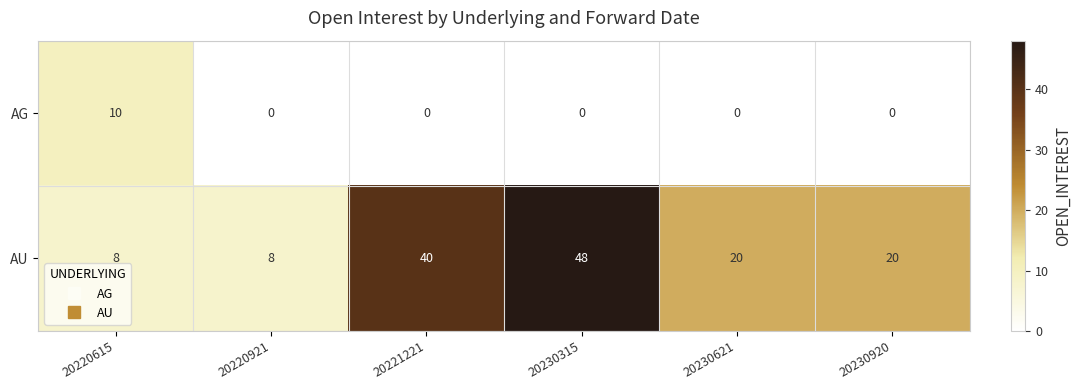

The AG series shows 0 at 20221221. True or false?

True